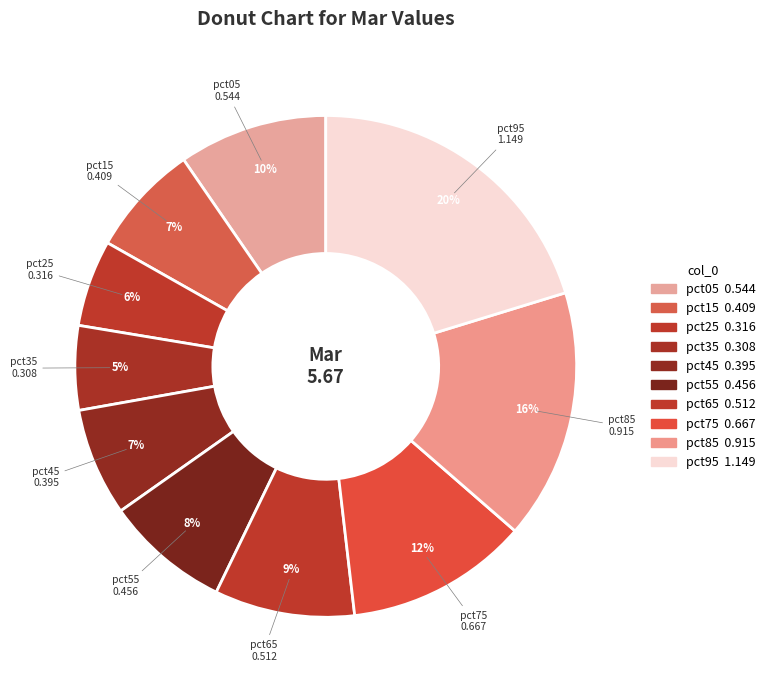

To the nearest percent, what percentage of the pie is pct65?

9%